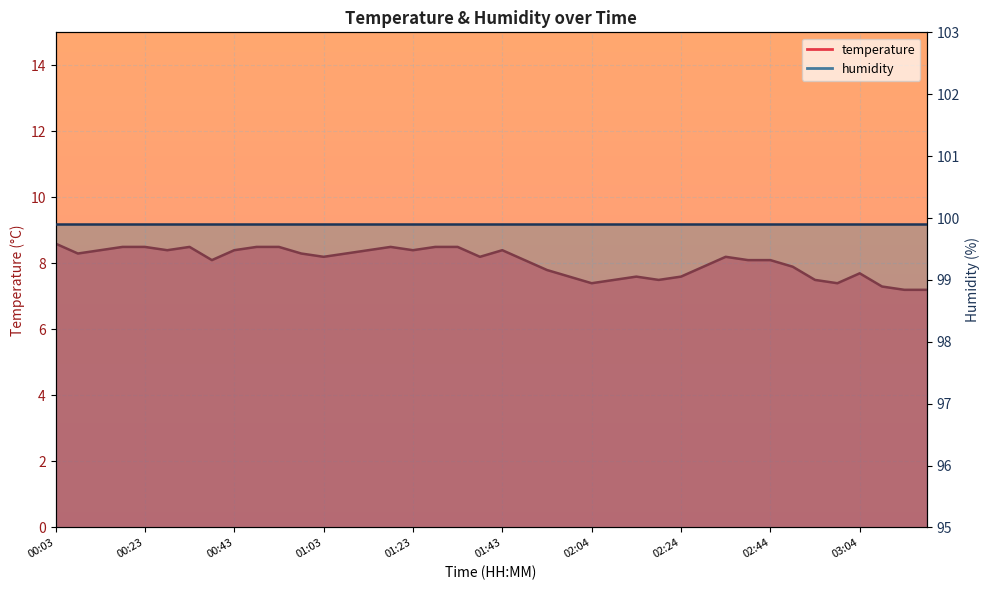

What is the value of the 23rd point from the left?

7.8